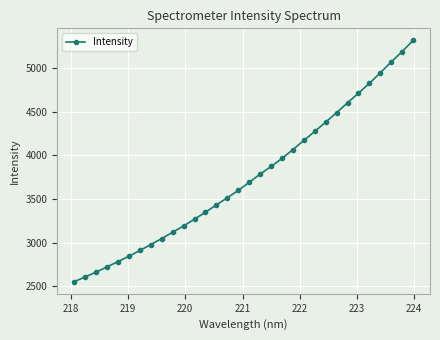

What is the minimum value shown in the chart?

2553.3